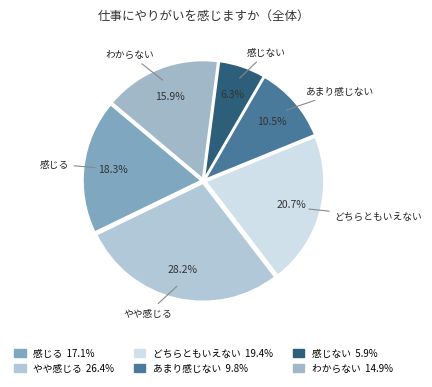

Does any single category account for the majority?

No